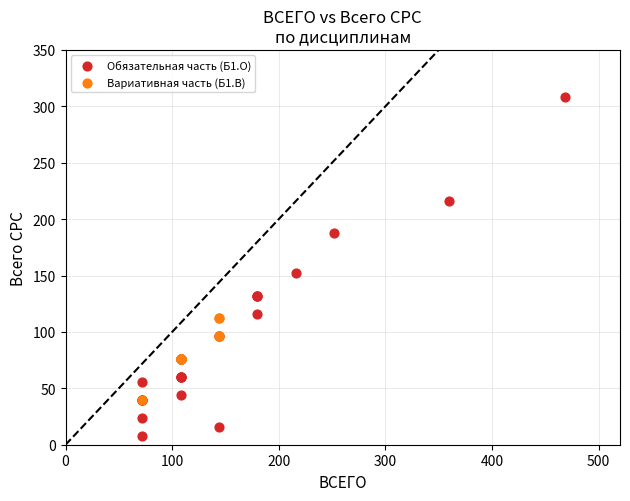

Which series contains the highest Y value?

Обязательная часть (Б1.О)